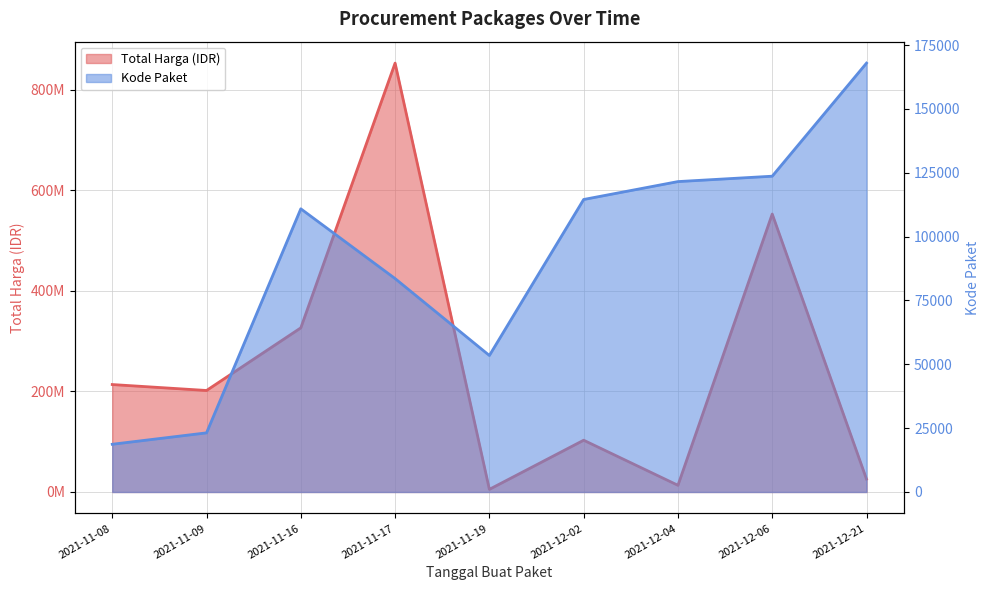

What is the difference between the second highest and minimum values in the Kode Paket series?

104988